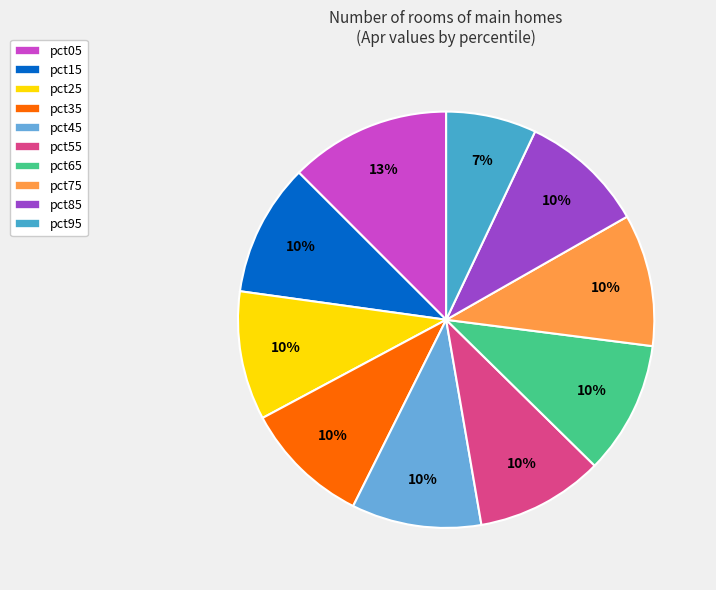

Count the number of slices in the pie.

10